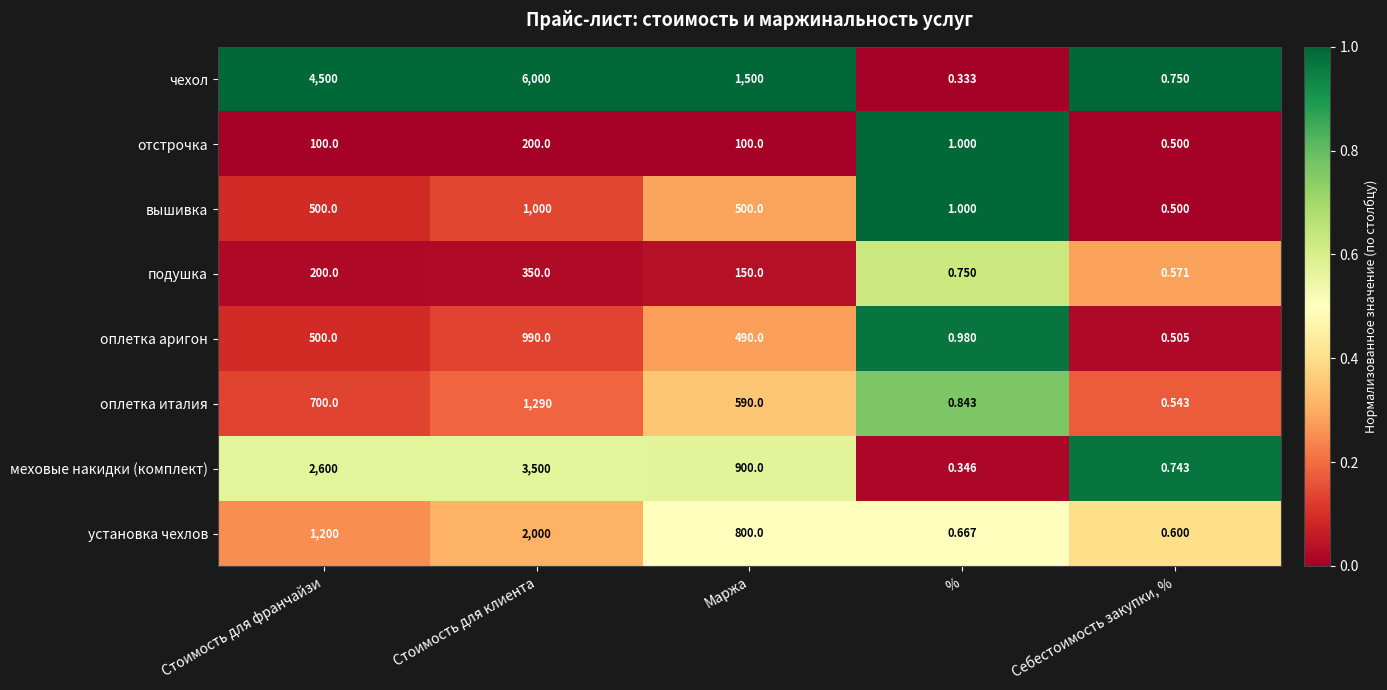

At which category does the chart reach its peak across all series?

Стоимость для клиента